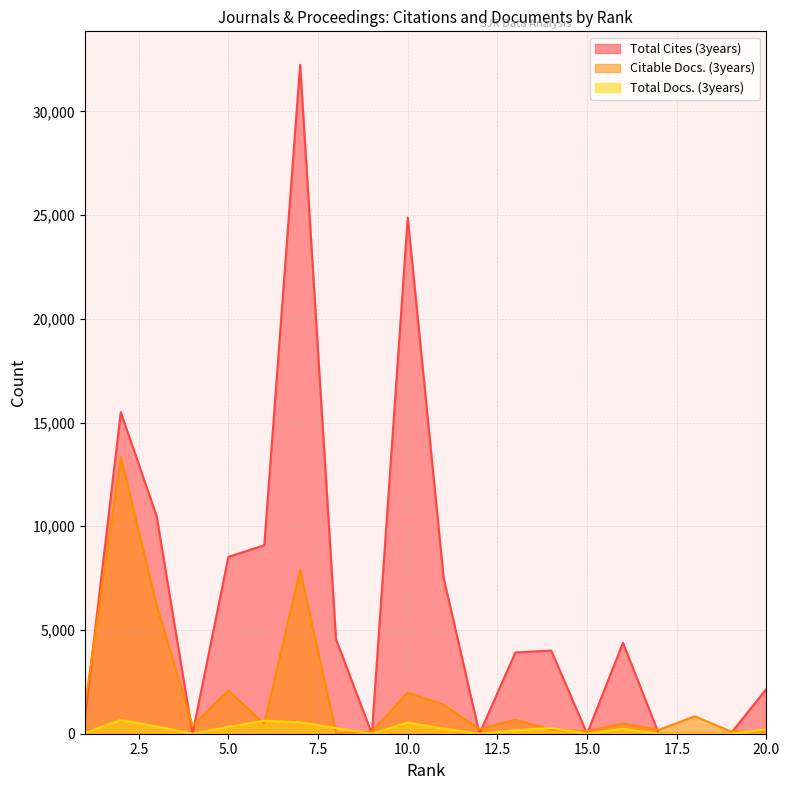

At which label does Total Docs. (3years) reach its peak?

2